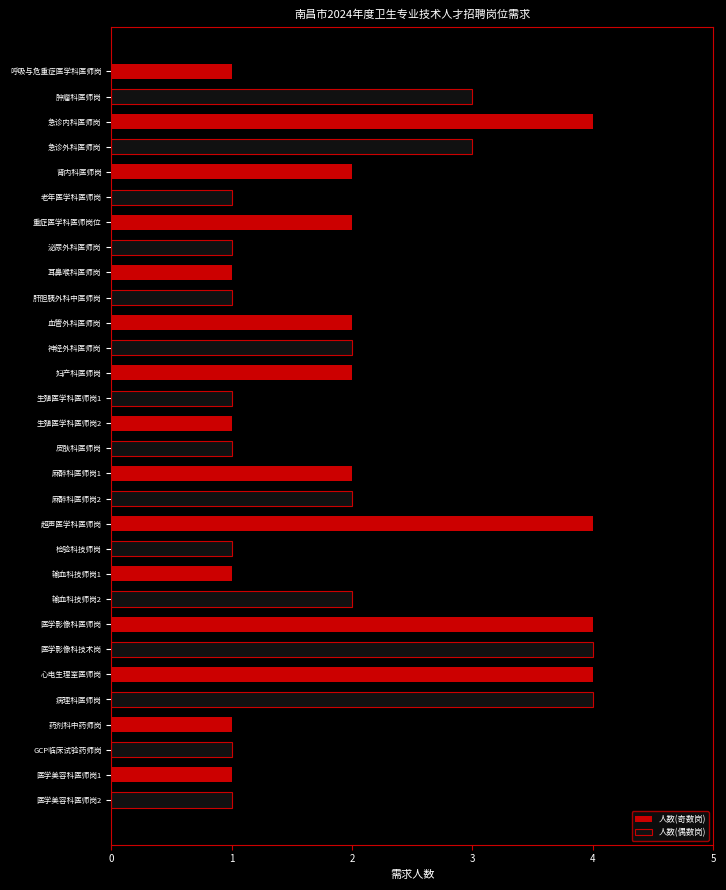

What is the difference between the maximum and minimum values in the 人数(奇数岗) series?

3